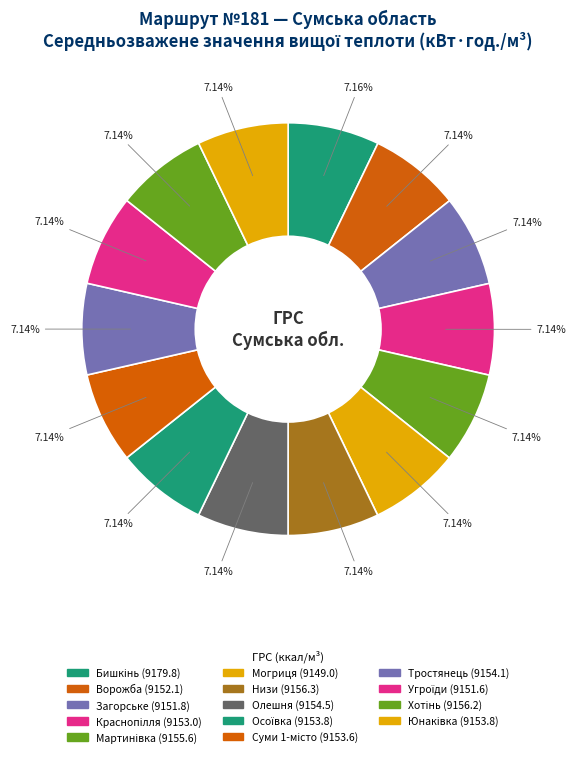

To the nearest percent, what percentage of the pie is Хотінь?

7%